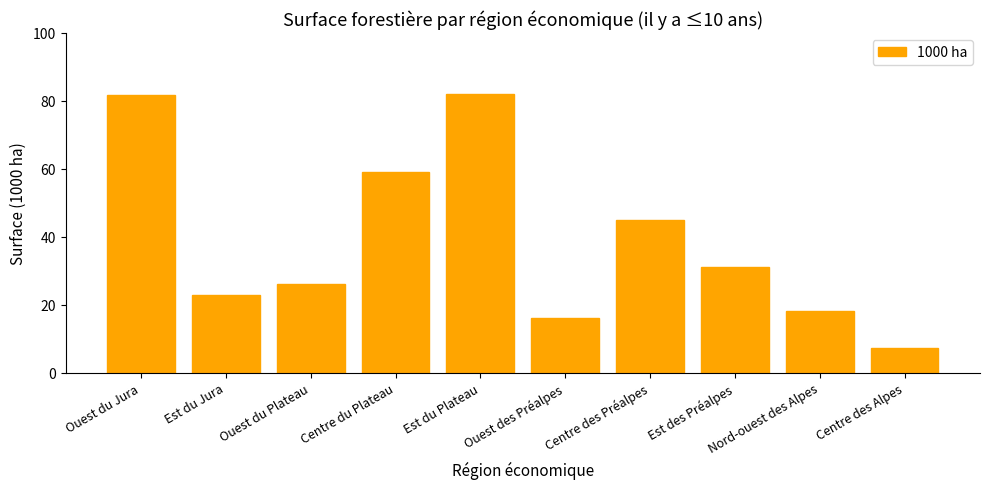

What is the ratio of the value at Ouest des Préalpes to the value at Est du Jura?

0.7